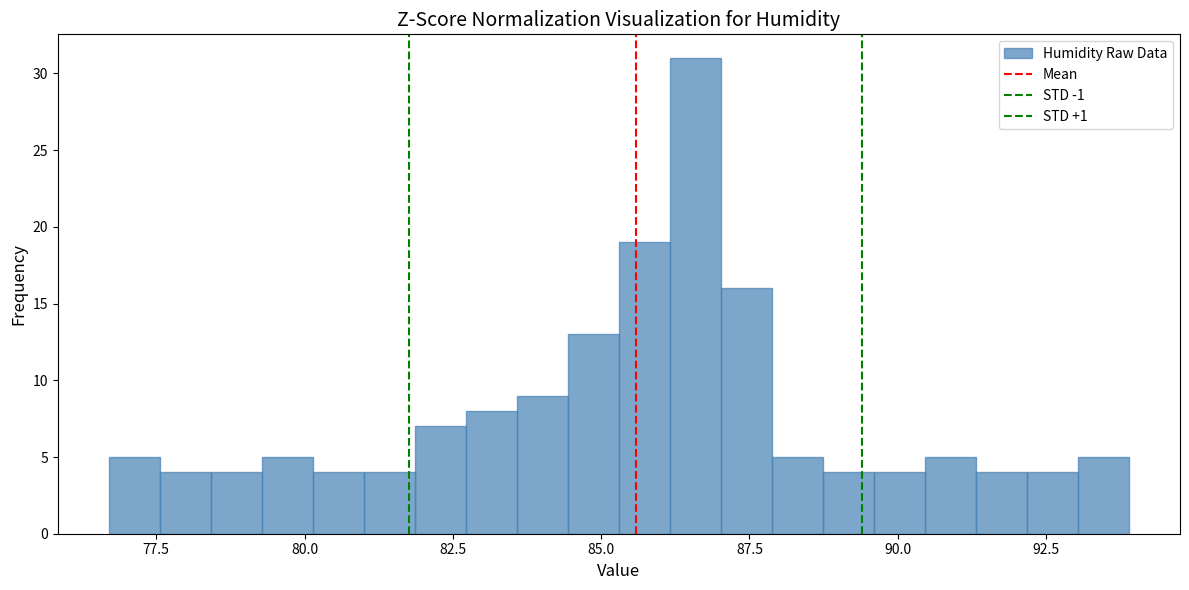

Read against the x-axis, roughly where is the centre of the tallest bar?

86.5